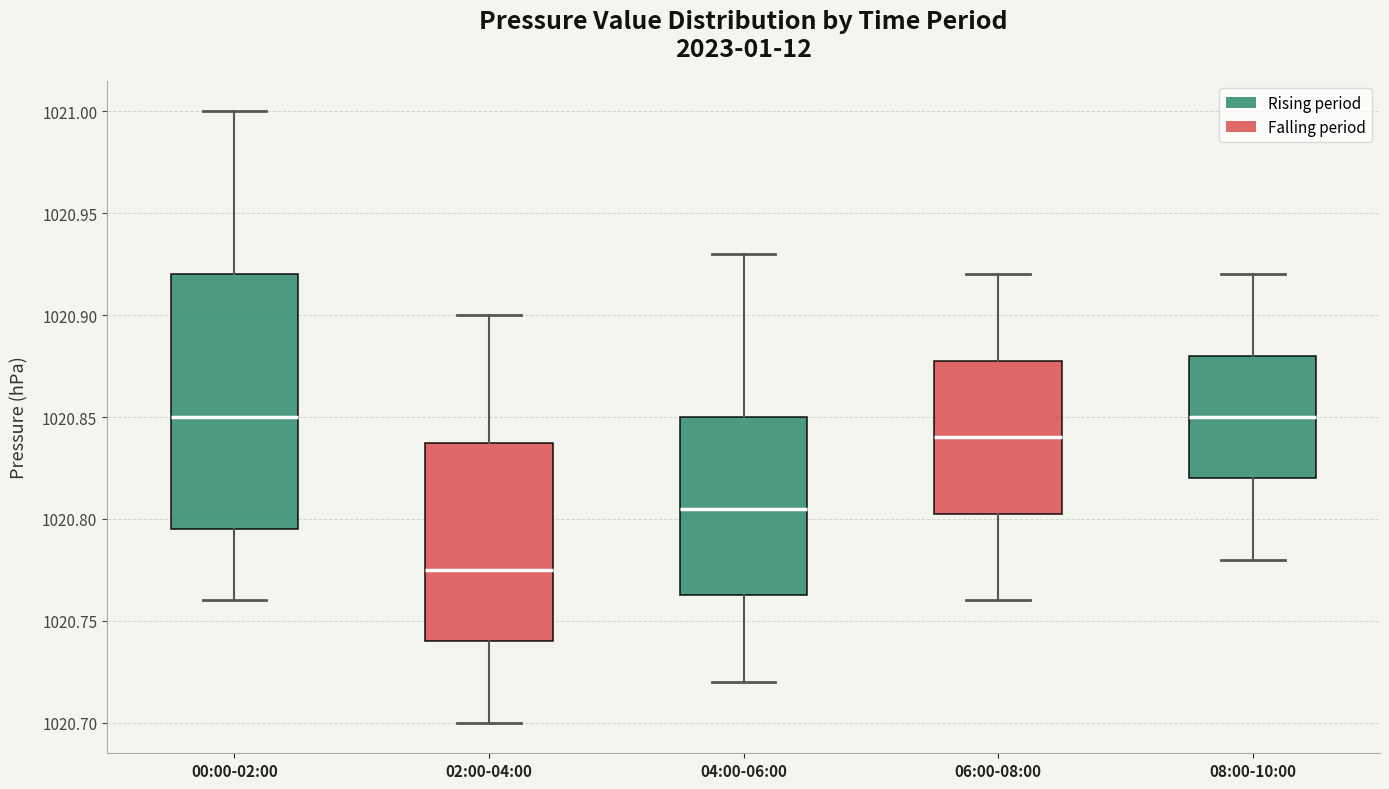

Reading left to right, transcribe this box plot: for each box, give where its median line is, the range the box spans, and where its two whiskers end, as read against the y-axis. The values are not printed on the chart, so give them approximately, as read against the axis.

00:00-02:00: median 1020.850, box 1020.795 to 1020.920, whiskers 1020.760 to 1021.000
02:00-04:00: median 1020.775, box 1020.740 to 1020.840, whiskers 1020.700 to 1020.900
04:00-06:00: median 1020.805, box 1020.765 to 1020.850, whiskers 1020.720 to 1020.930
06:00-08:00: median 1020.840, box 1020.805 to 1020.880, whiskers 1020.760 to 1020.920
08:00-10:00: median 1020.850, box 1020.820 to 1020.880, whiskers 1020.780 to 1020.920